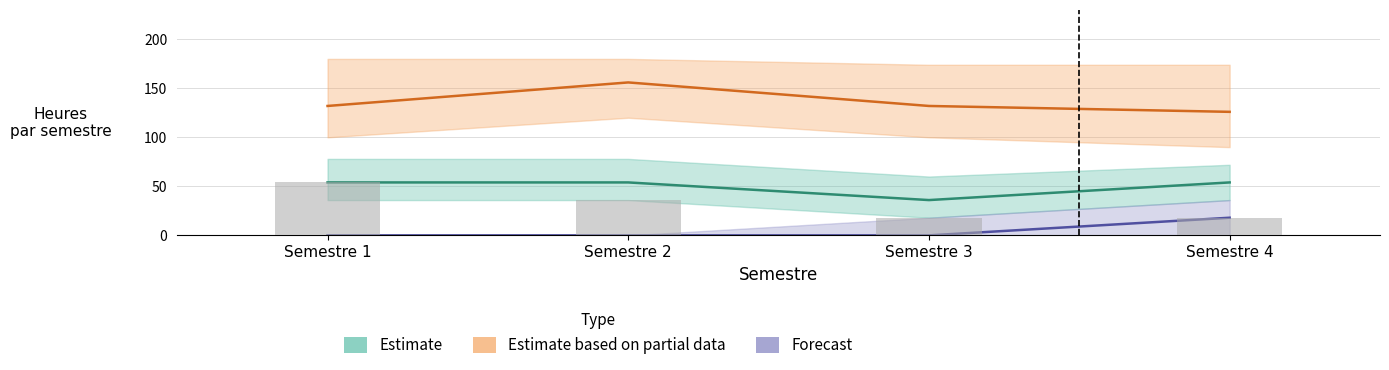

At which label does Heure CM (S1-S4) reach its minimum?

Semestre 3